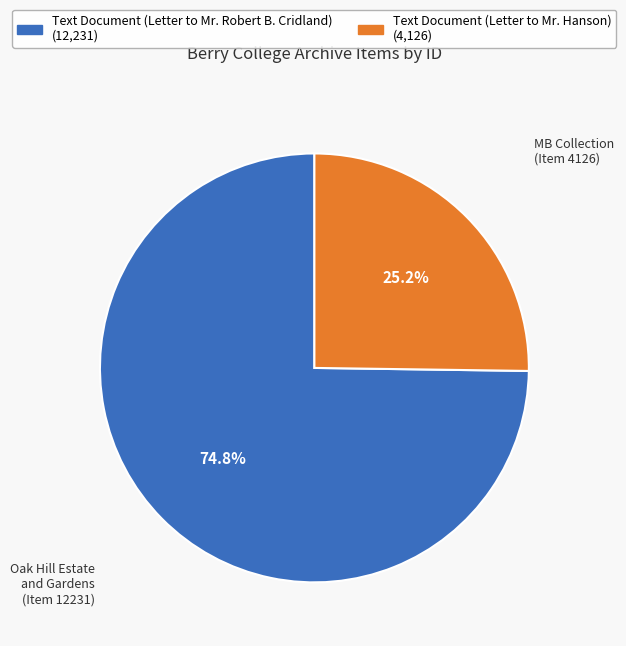

How many segments does this pie chart have?

2